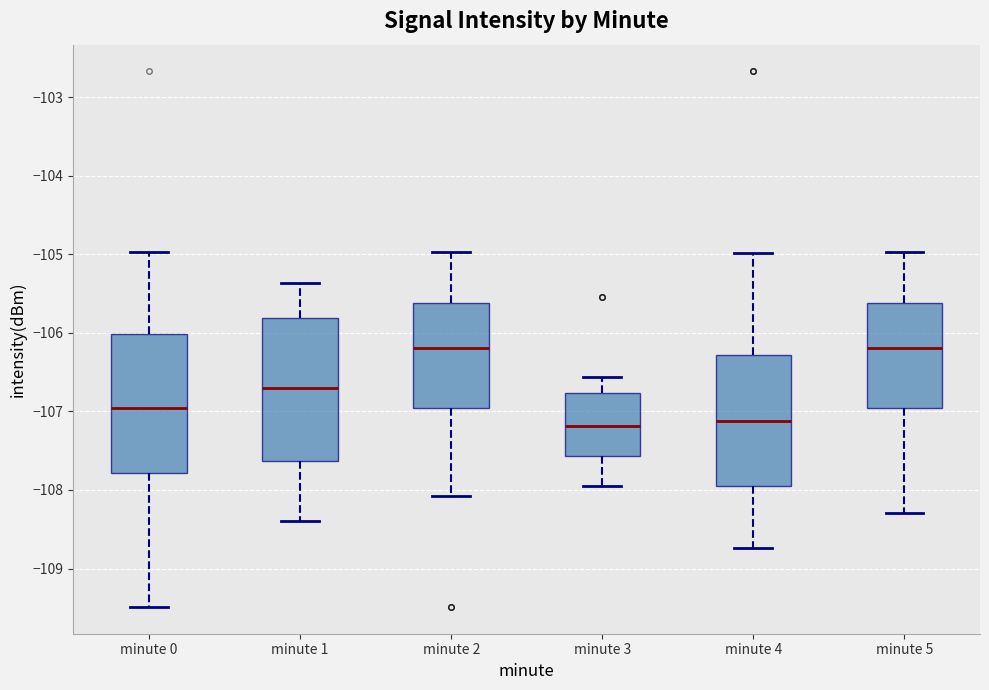

Reading left to right, transcribe this box plot: for each box, give where its median line is, the range the box spans, and where its two whiskers end, as read against the y-axis. The values are not printed on the chart, so give them approximately, as read against the axis.

minute 0: median -107.0, box -107.8 to -106.0, whiskers -109.5 to -105.0
minute 1: median -106.7, box -107.6 to -105.8, whiskers -108.4 to -105.4
minute 2: median -106.2, box -107.0 to -105.6, whiskers -108.1 to -105.0
minute 3: median -107.2, box -107.6 to -106.8, whiskers -108.0 to -106.6
minute 4: median -107.1, box -108.0 to -106.3, whiskers -108.7 to -105.0
minute 5: median -106.2, box -107.0 to -105.6, whiskers -108.3 to -105.0